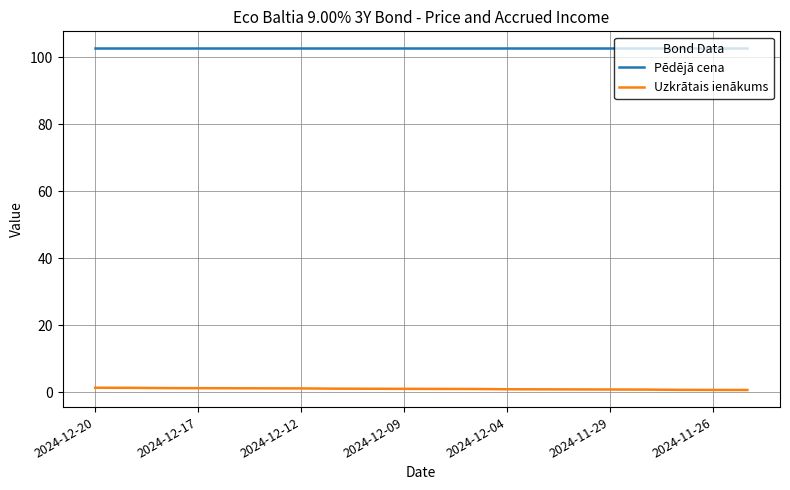

Rank the series by their average value, from lowest to highest.

Uzkrātais ienākums, Pēdējā cena